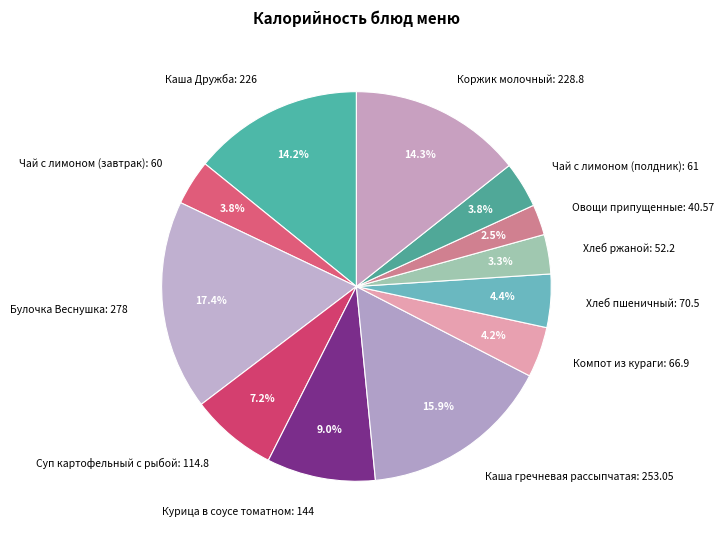

What portion of the pie excludes Курица в соусе томатном?

91.0%